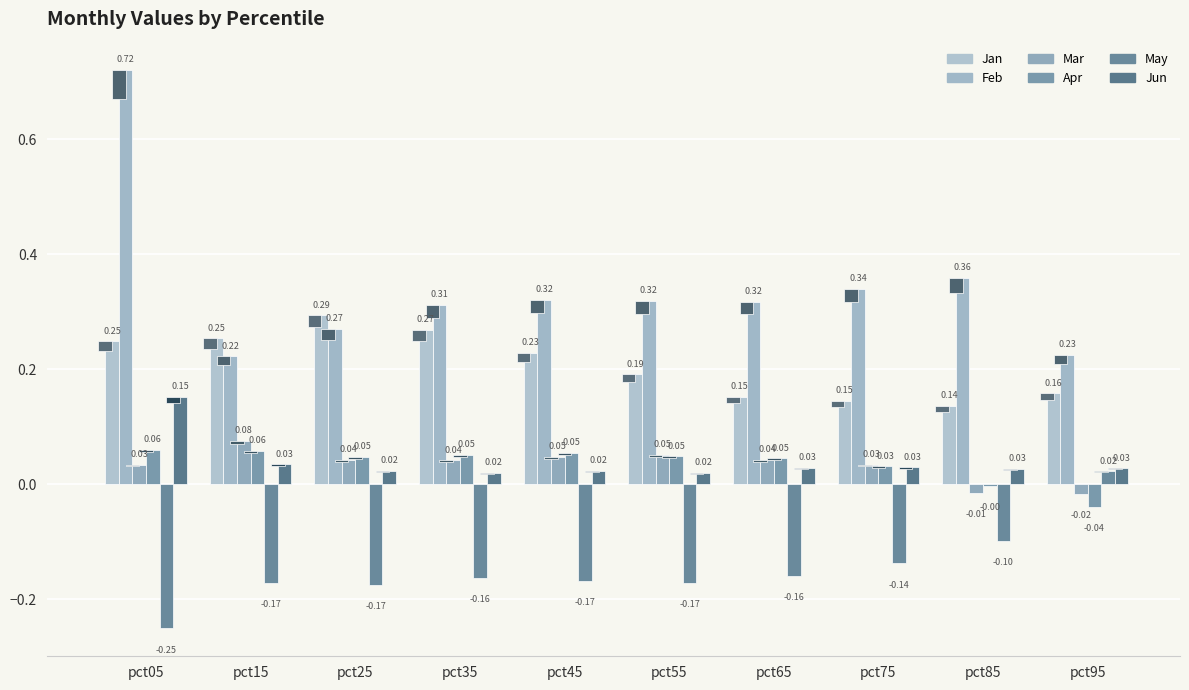

At how many categories does at least one series exceed 0?

10